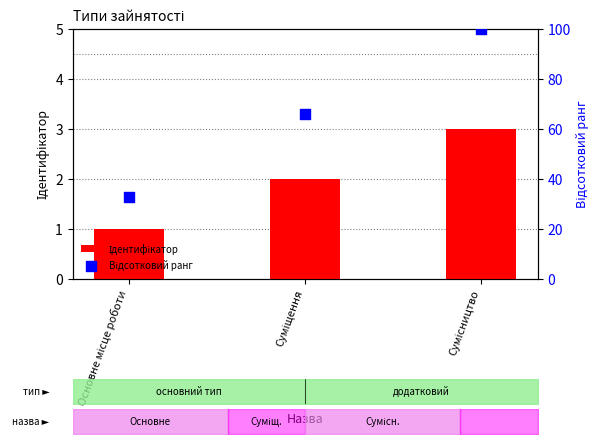

At how many categories does at least one series exceed 90?

1